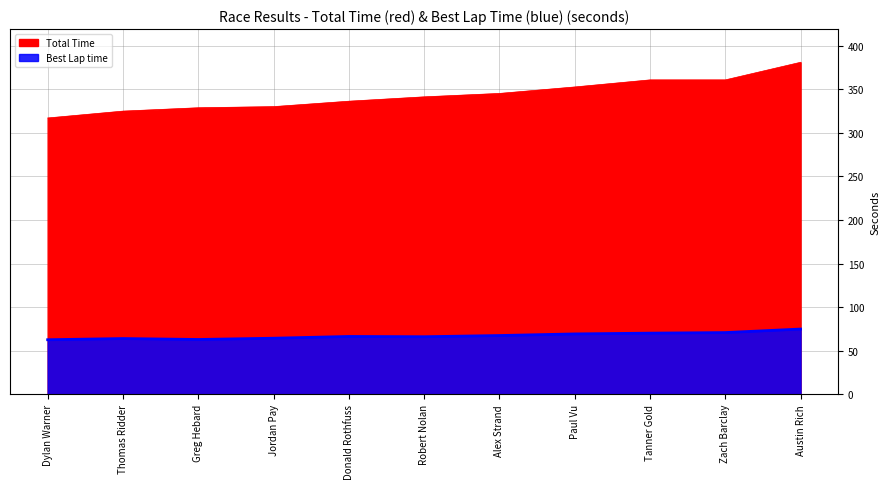

What is the maximum value for Best Lap time?

74.9